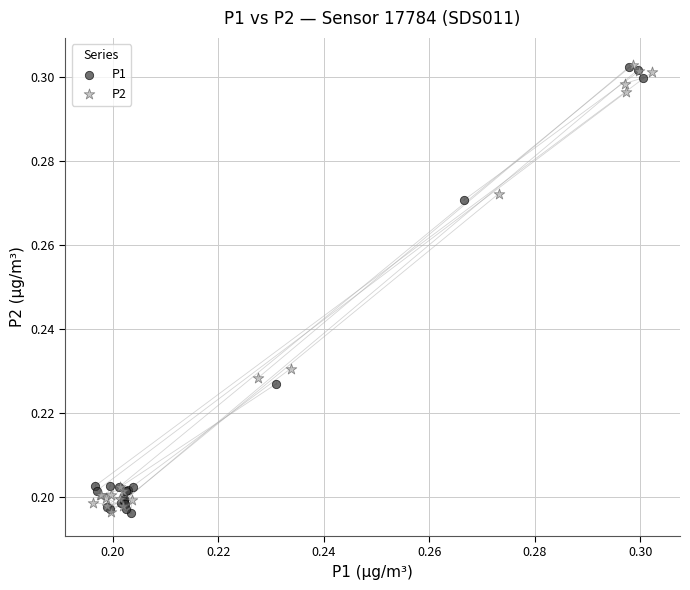

What are all the series names shown in the legend?

P1, P2